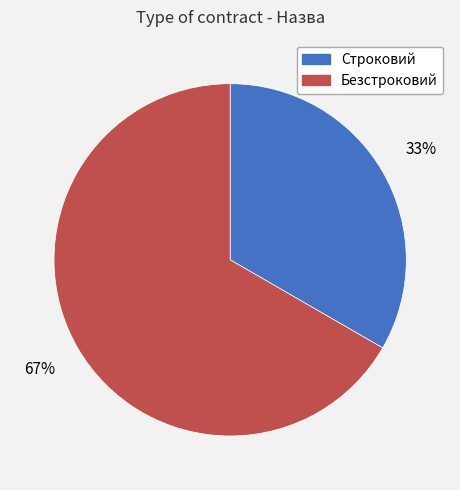

To the nearest percent, what is the combined percentage of Строковий and Безстроковий?

100%